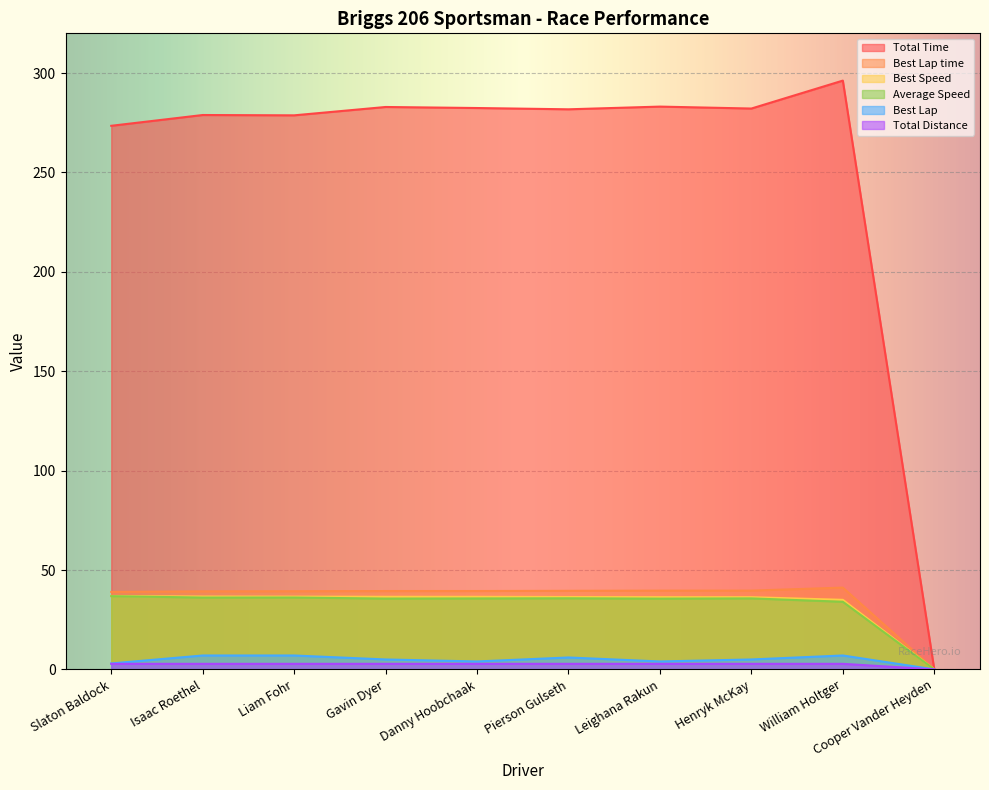

Reading left to right, what are all the values shown in this chart?

Total Time: 273.5	278.9	278.7	282.9	282.4	281.8	283.1	282.2	296.2	0.0
Best Lap time: 39.0	39.3	39.3	39.4	39.4	39.5	39.6	39.6	41.1	0.0
Best Speed: 36.9	36.7	36.6	36.5	36.5	36.4	36.3	36.3	35.0	0.0
Average Speed: 36.9	36.1	36.2	35.6	35.7	35.8	35.6	35.7	34.0	0.0
Best Lap: 3.0	7.0	7.0	5.0	4.0	6.0	4.0	5.0	7.0	0.0
Total Distance: 2.8	2.8	2.8	2.8	2.8	2.8	2.8	2.8	2.8	0.0